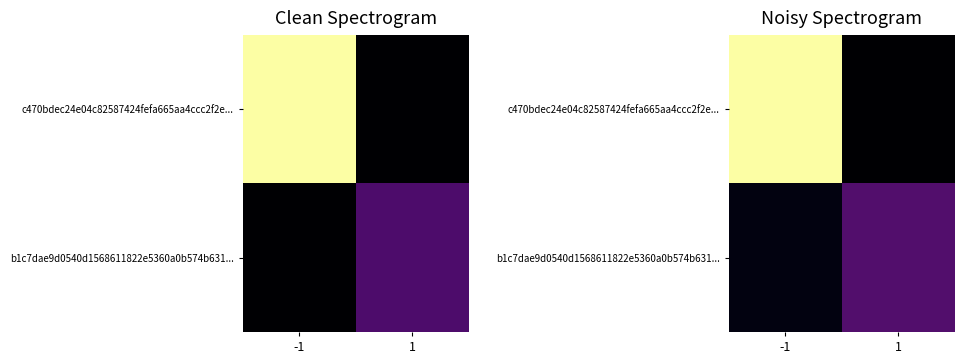

What is the spread (max minus min) of values at 1?

10.8